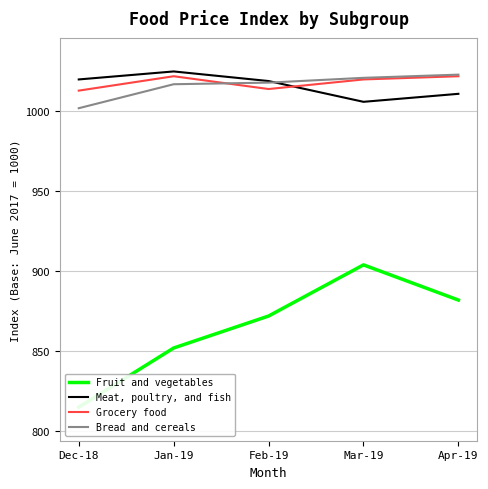

Which label corresponds to the smallest value in the chart?

Dec-18